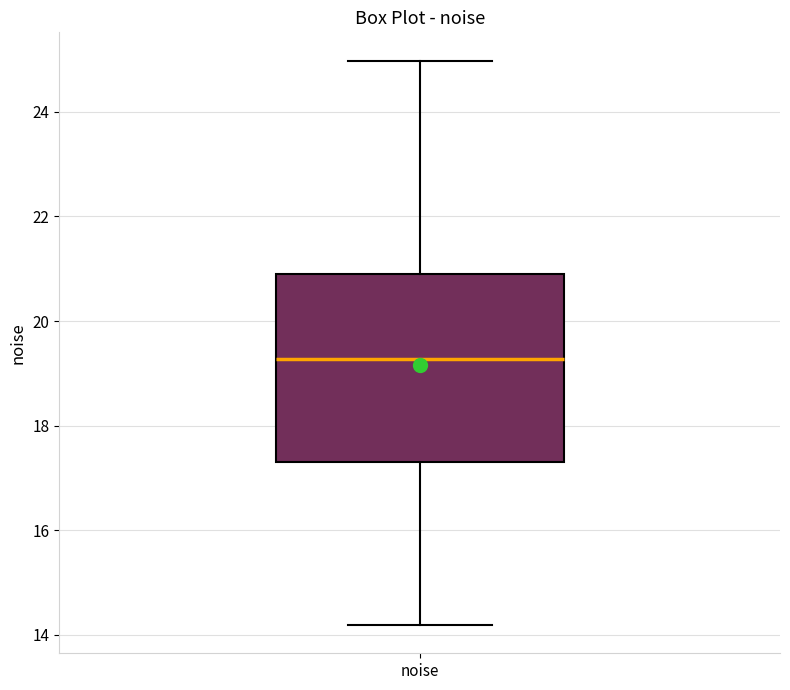

Transcribe this box plot: give where the median line is, the range the box spans, and where the two whiskers end, as read against the y-axis. The values are not printed on the chart, so give them approximately, as read against the axis.

median 19.2, box 17.4 to 21.0, whiskers 14.2 to 25.0